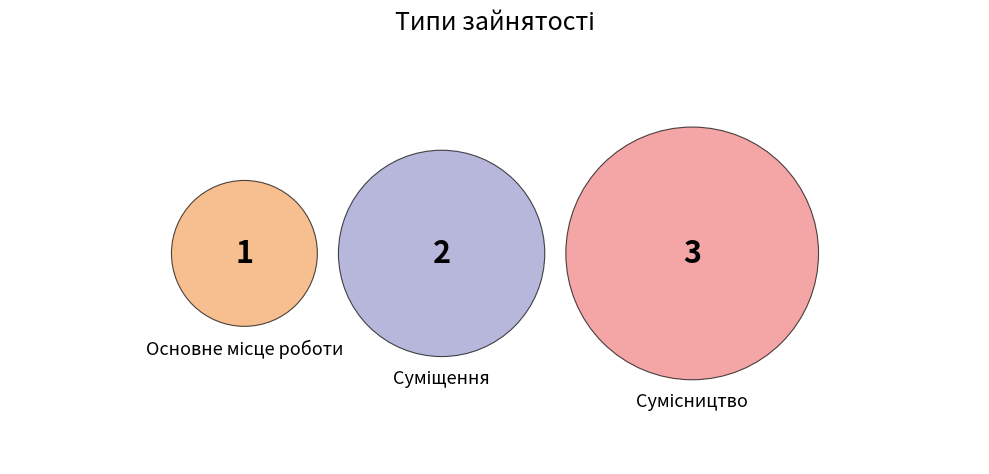

The Основне місце роботи slice represents 17% of the pie. True or false?

True